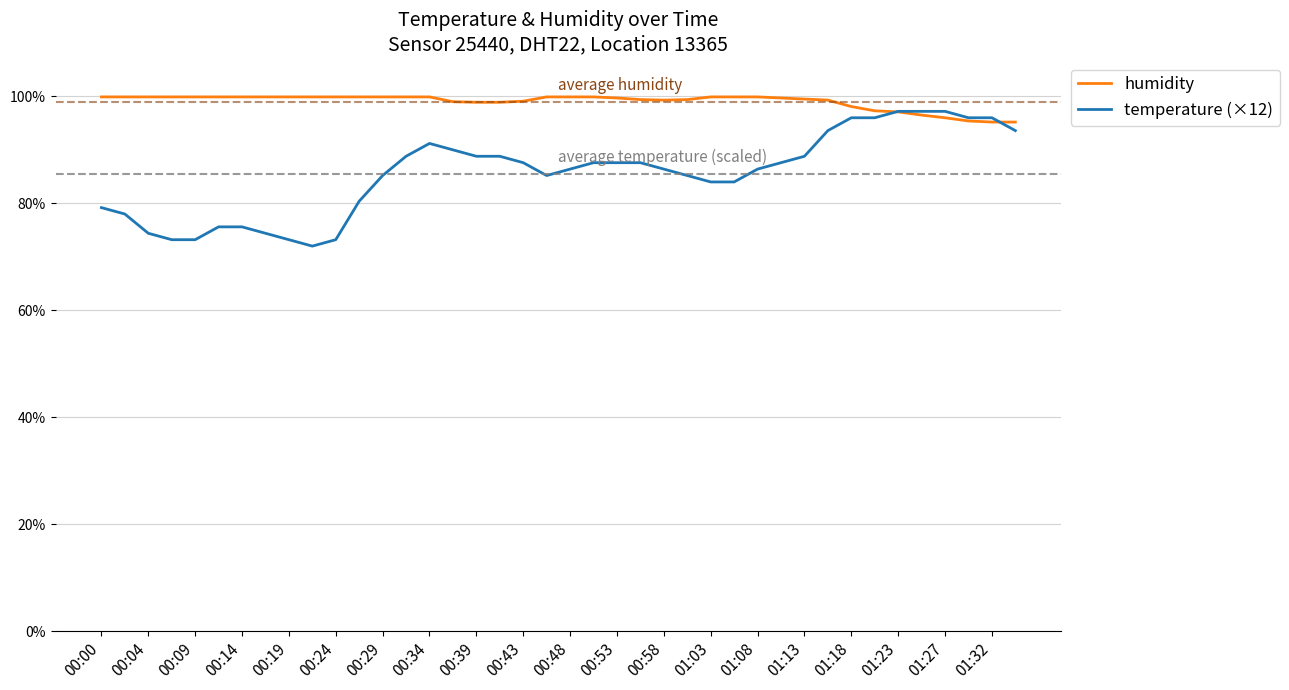

Which series has the widest spread of values?

temperature (×12)